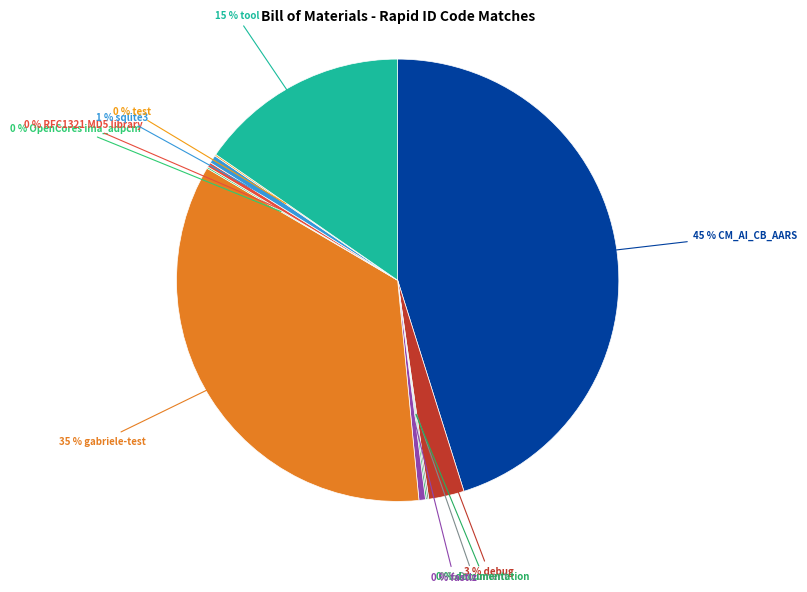

Count the number of slices in the pie.

11